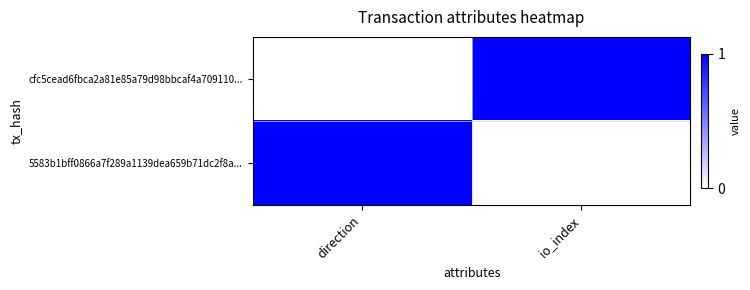

Which series has the widest spread of values?

cfc5cead6fbca2a81e85a79d98bbcaf4a709110...